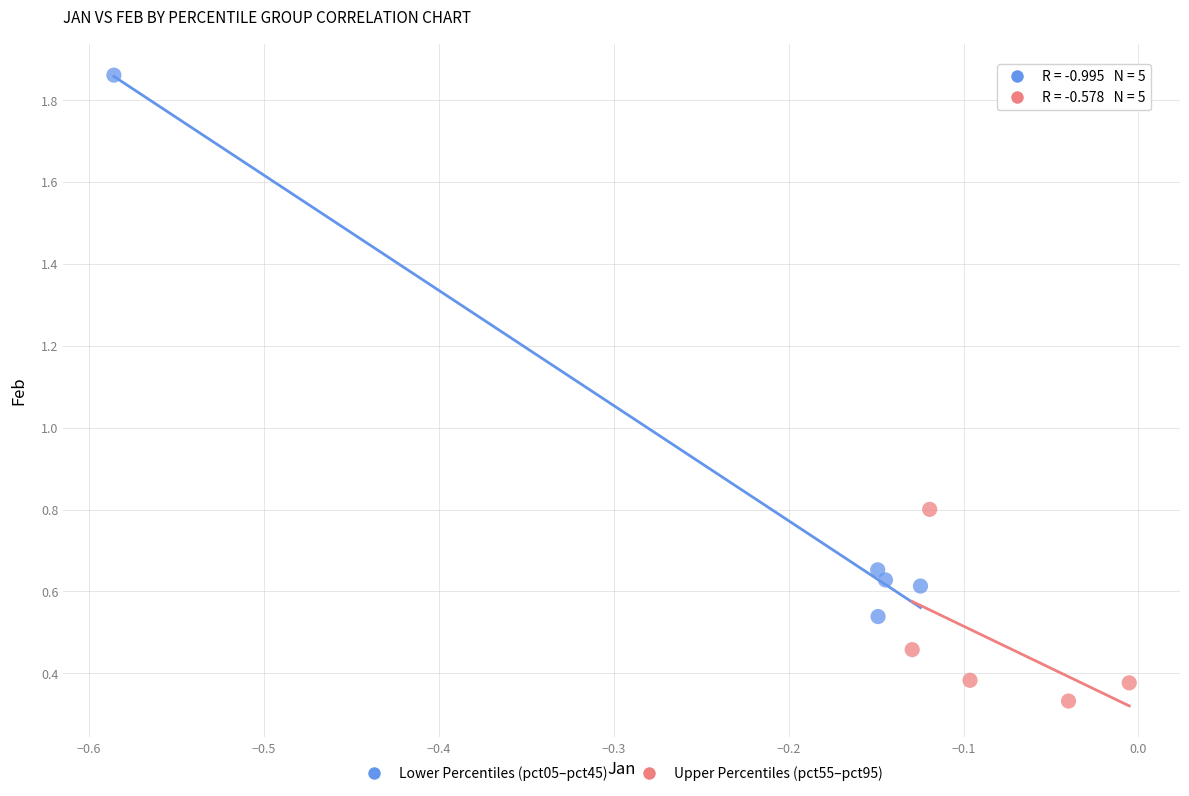

Which series has the largest Y range (max minus min)?

Lower Percentiles (pct05–pct45)